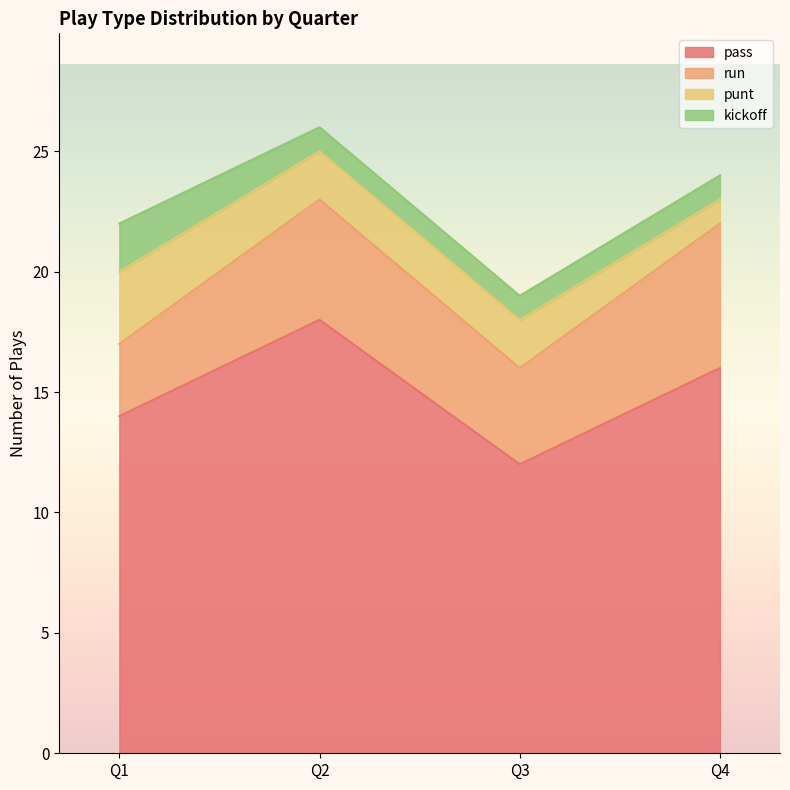

Rank the categories by run value from highest to lowest.

Q4, Q2, Q3, Q1